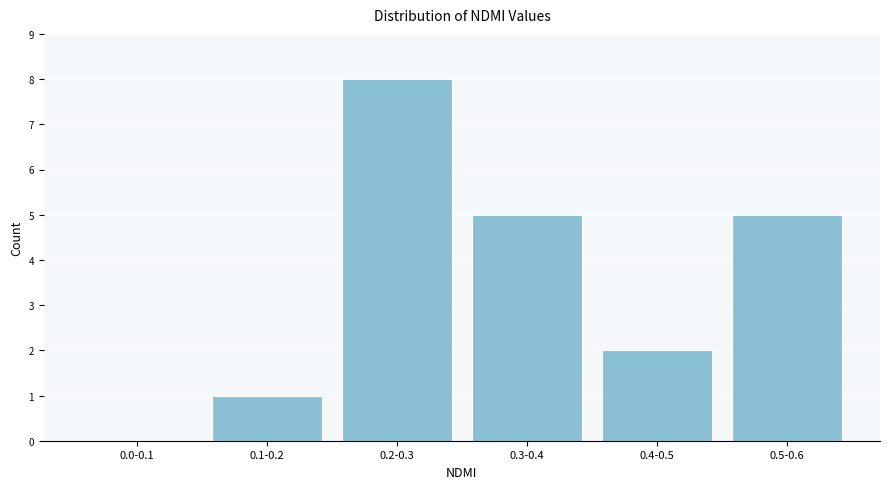

Reading left to right, extract all data points from this chart.

0.0-0.1=0	0.1-0.2=1	0.2-0.3=8	0.3-0.4=5	0.4-0.5=2	0.5-0.6=5